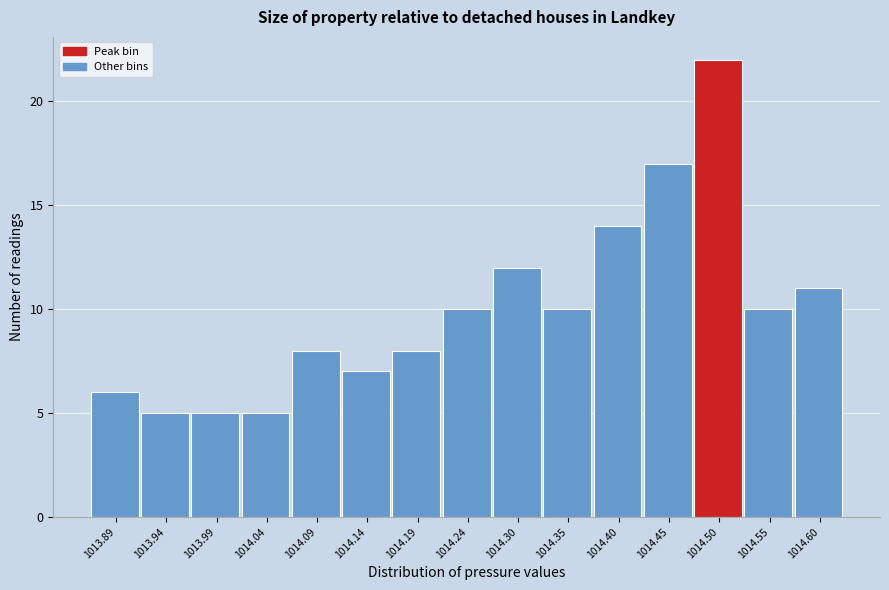

Reading left to right, list all the values displayed in this chart.

1013.89=6	1013.94=5	1013.99=5	1014.04=5	1014.09=8	1014.14=7	1014.19=8	1014.24=10	1014.30=12	1014.35=10	1014.40=14	1014.45=17	1014.50=22	1014.55=10	1014.60=11